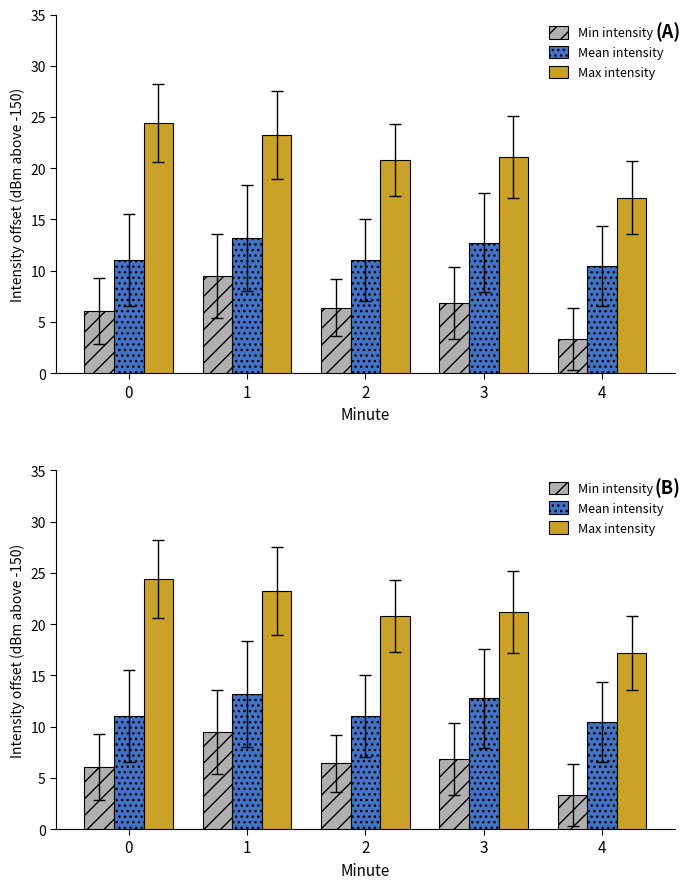

What are all the series names shown in the legend?

Min intensity, Mean intensity, Max intensity